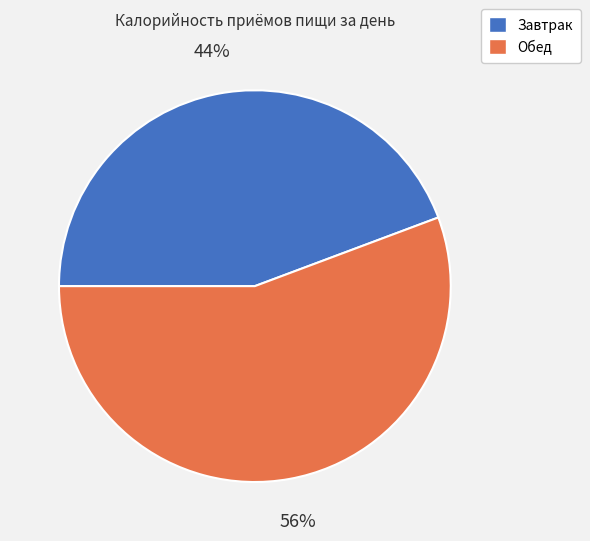

What is the ratio of the value at Завтрак to the value at Обед?

0.8